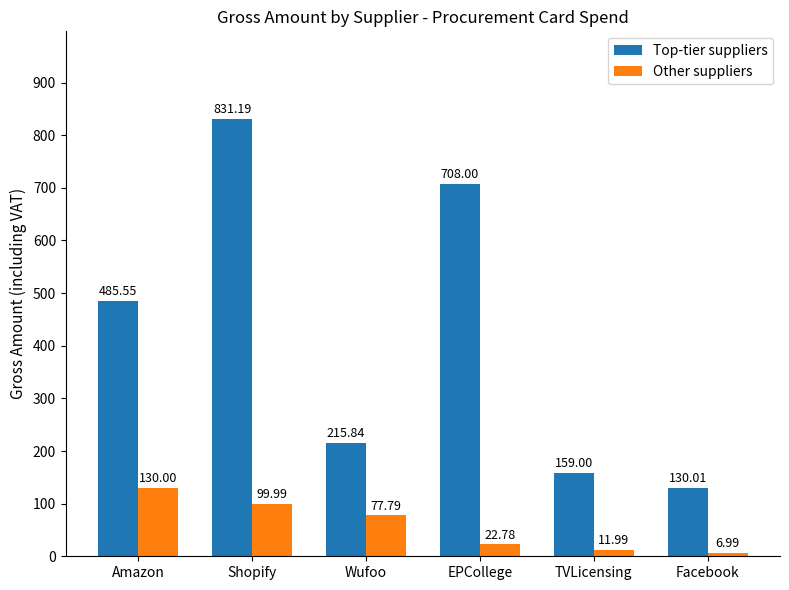

True or false: Top-tier suppliers has a value of 185.0 at Shopify.

False